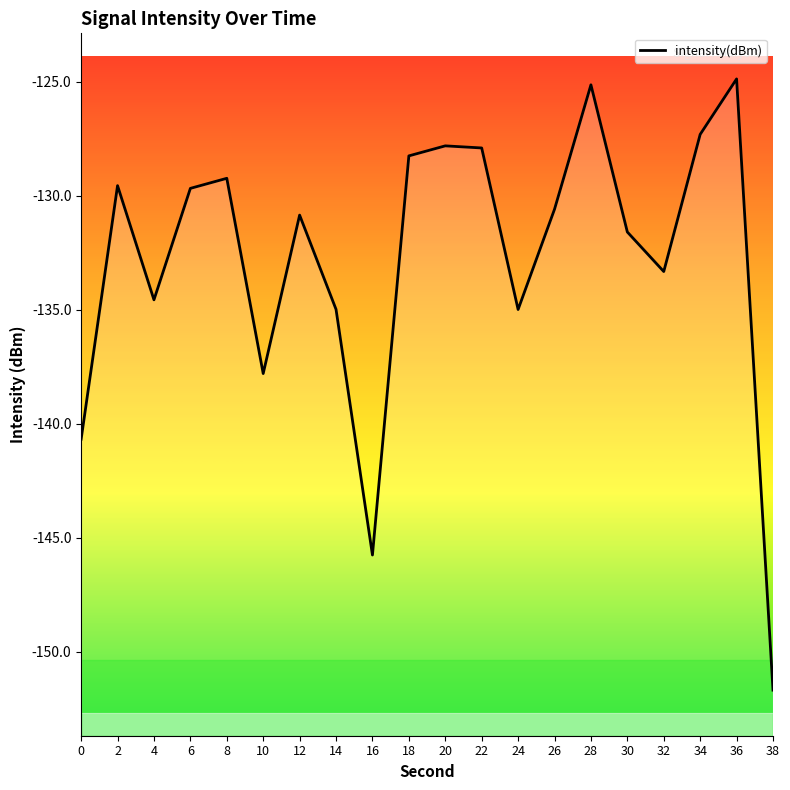

Between 6 and 4, which is larger?

6